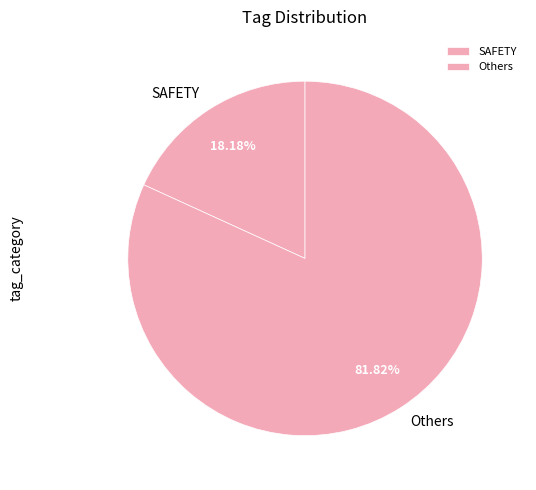

Does any single category account for the majority?

Yes